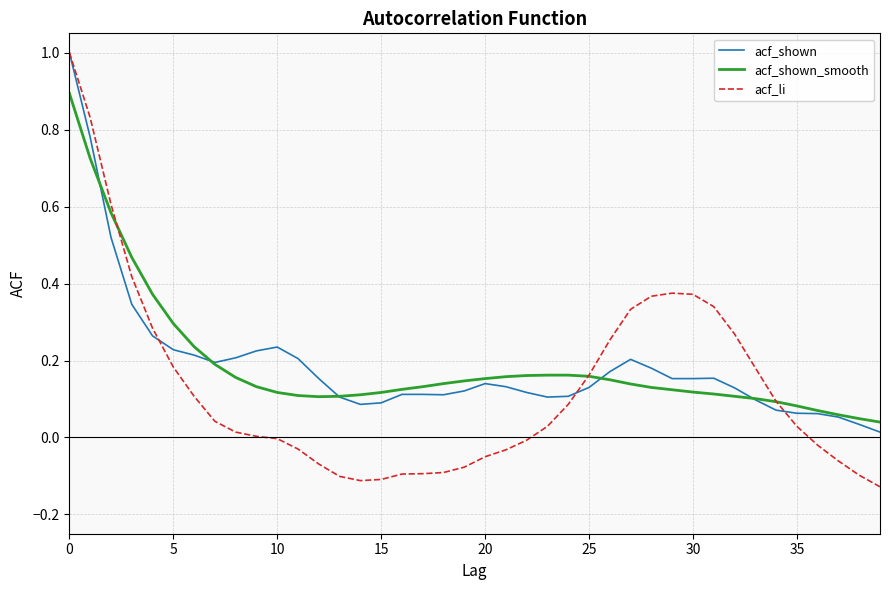

Which series has the widest spread of values?

acf_li